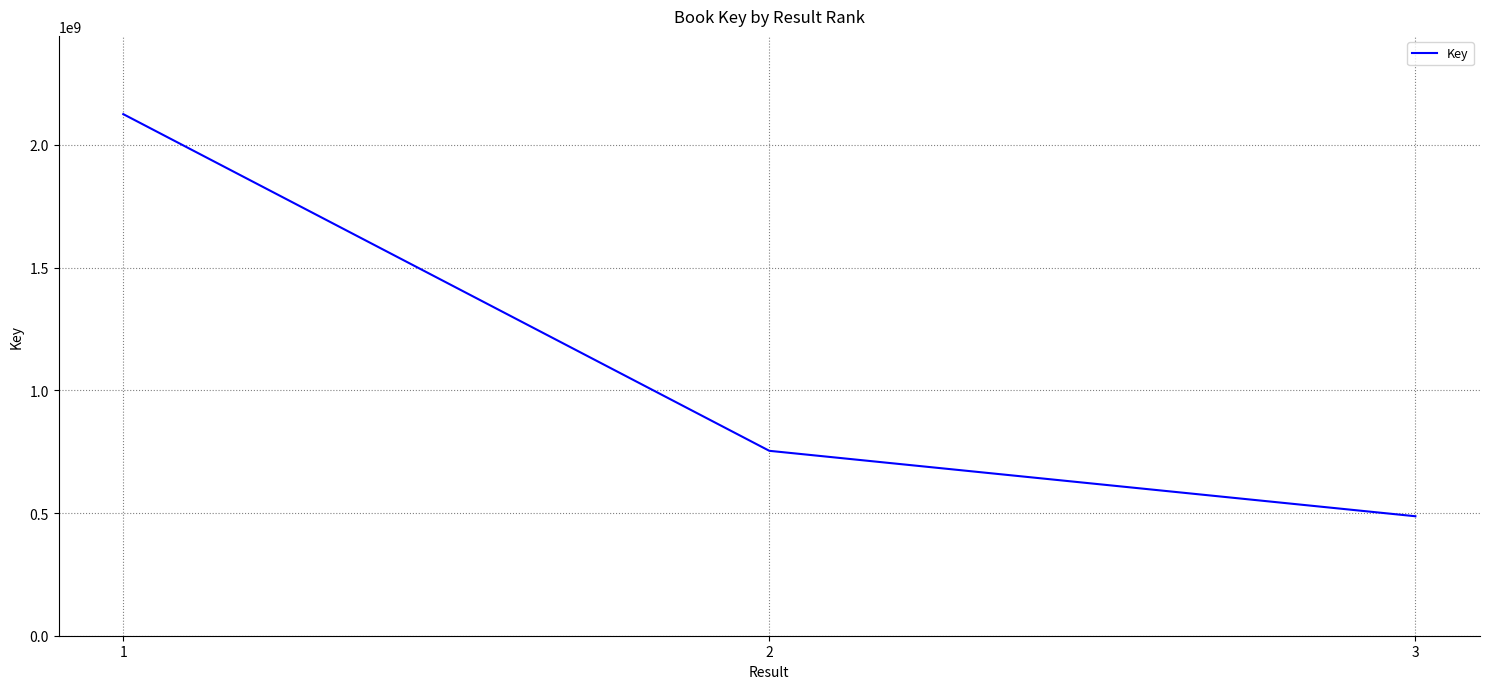

What is the difference between the maximum and minimum values?

1638666796